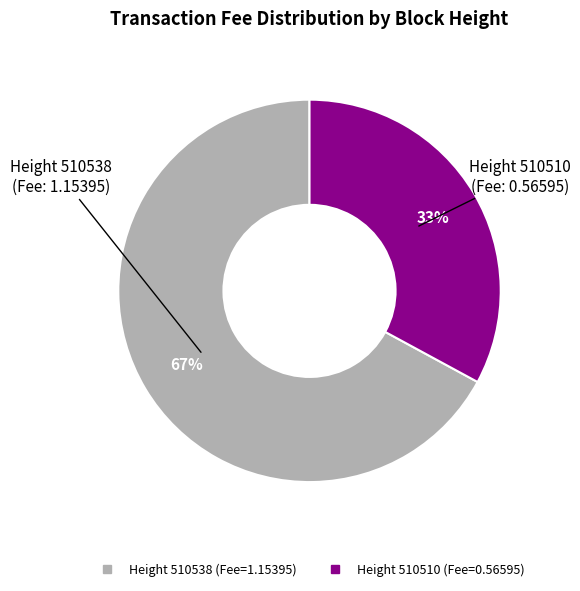

To the nearest percent, what is the average slice percentage?

50%